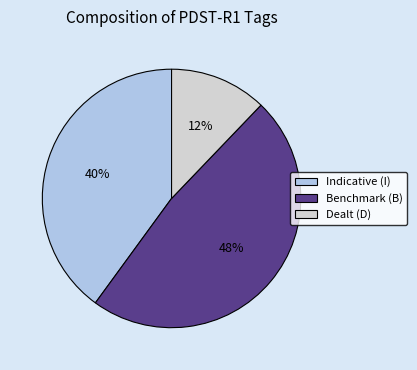

Is the sum of Indicative (I) and Benchmark (B) greater than half?

Yes